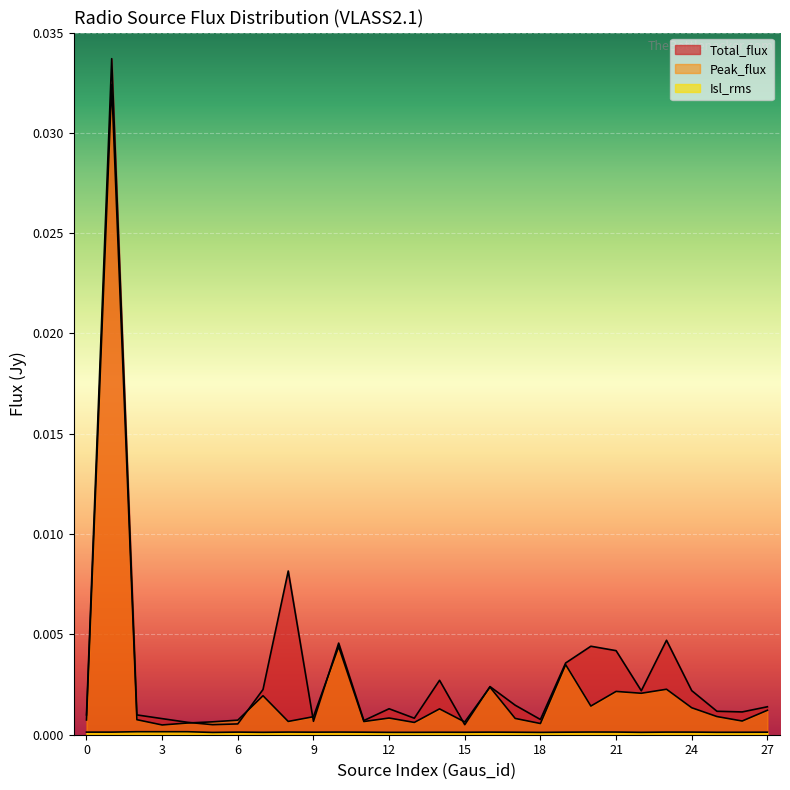

What are all the series names shown in the legend?

Total_flux, Peak_flux, Isl_rms